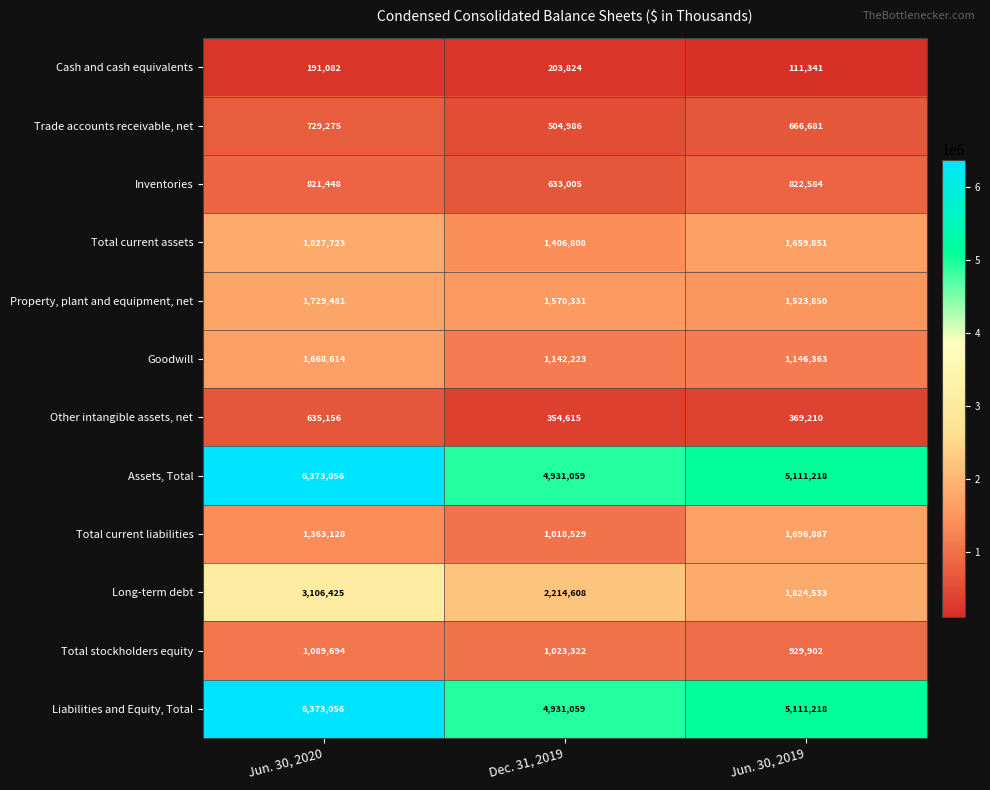

The value of Total stockholders equity at Dec. 31, 2019 is 1023322. True or false?

True